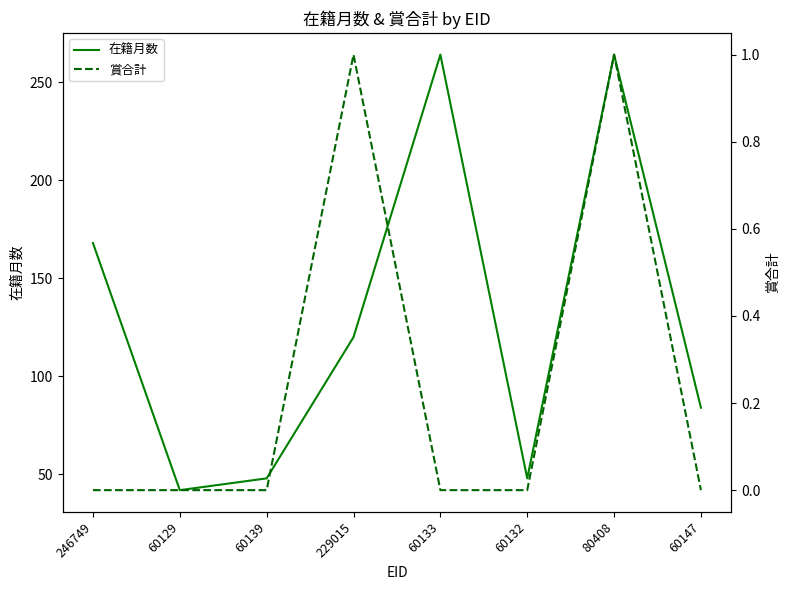

What is the sum of the 在籍月数 values at 229015 and 60129?

162